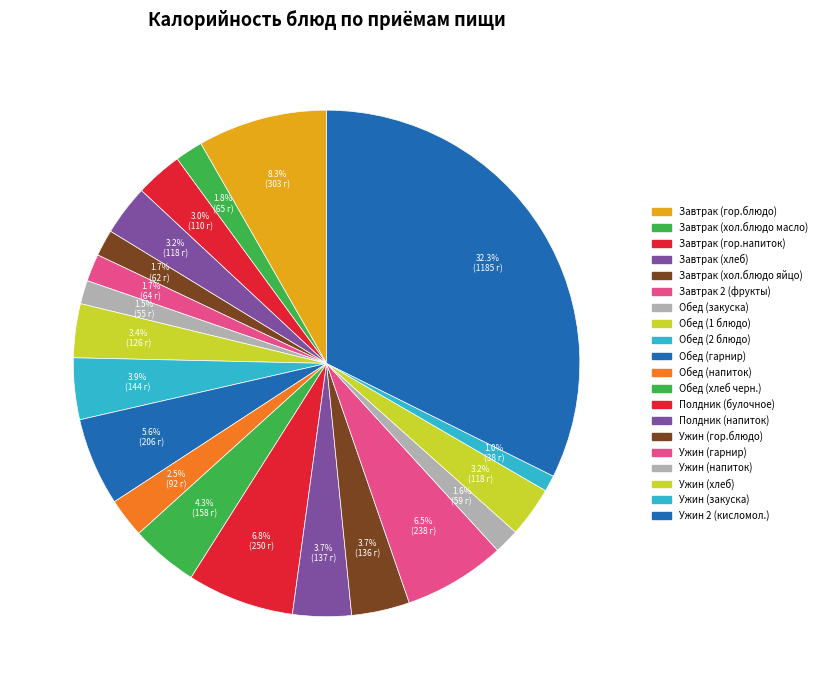

To the nearest percent, what percentage of the pie is Ужин (гор.блюдо)?

4%